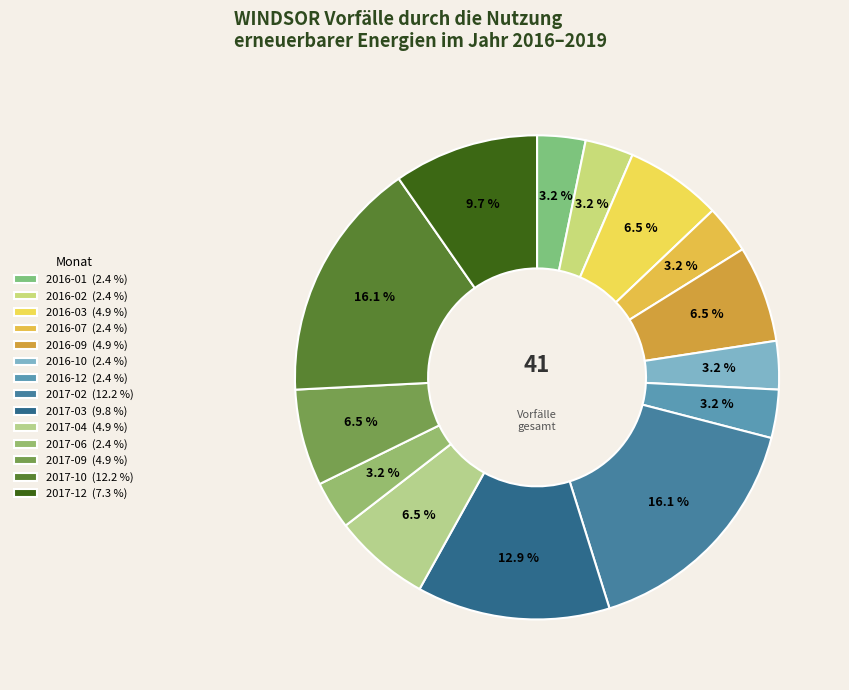

Does 2016-03 account for over 50% of the chart?

No